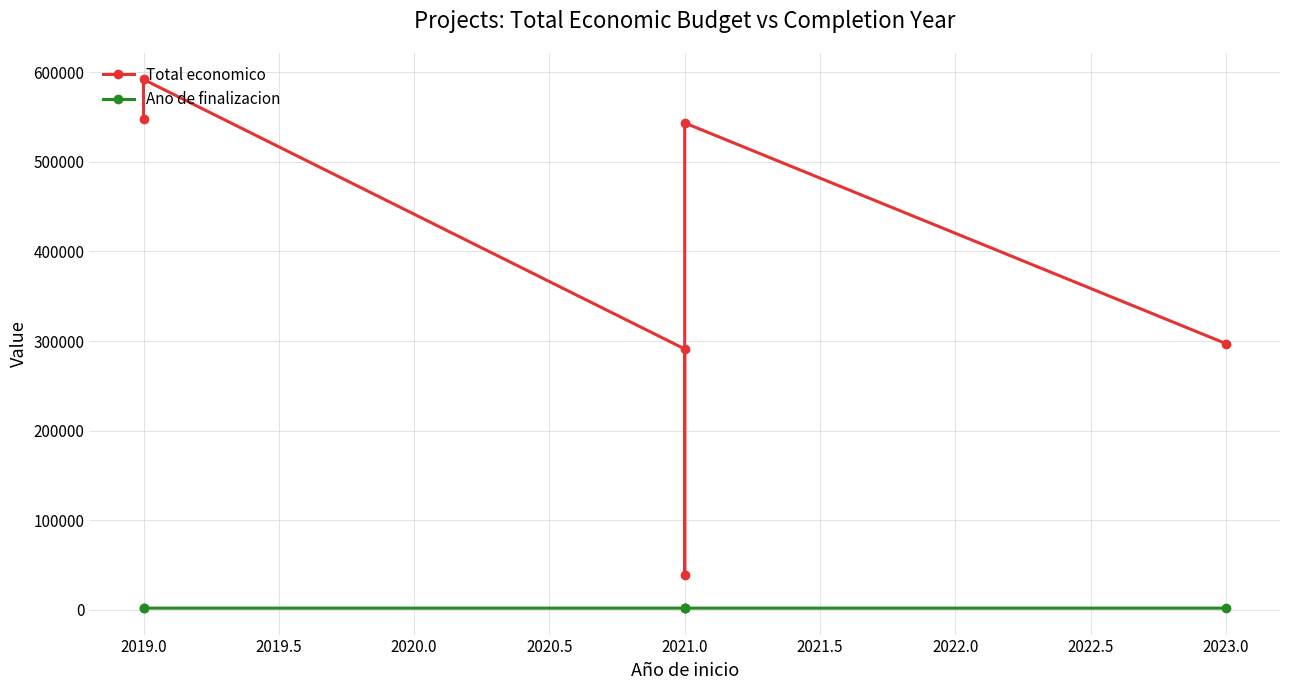

At which label is Ano de finalizacion closest to 2023?

2021.0